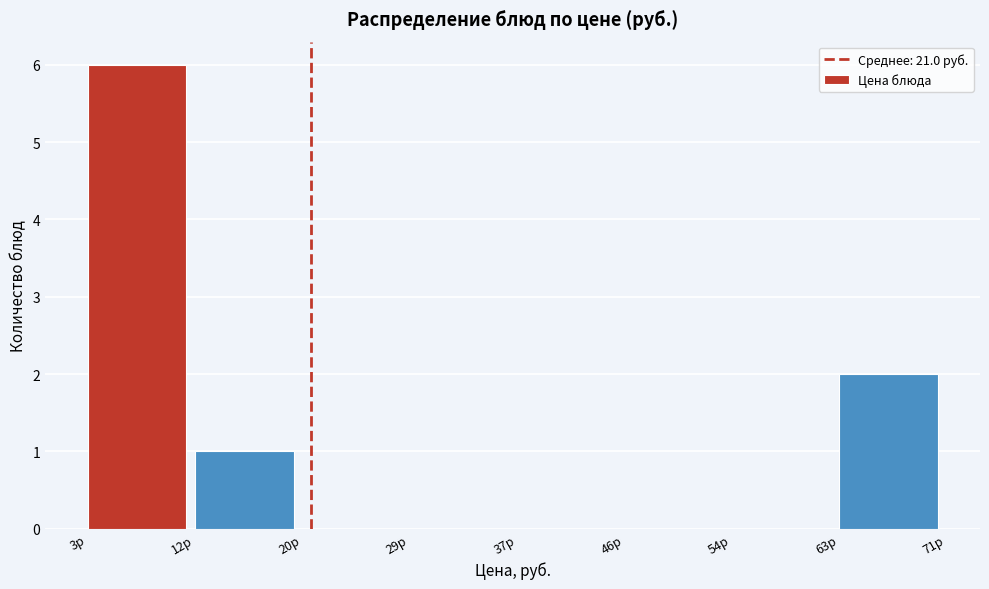

Reading left to right, list every bar in this chart as the range it spans on the x-axis followed by its height. Neither the bar edges nor the heights are printed on the chart, so give them approximately, as read against the axes.

3 to 12: 6
12 to 20: 1
20 to 29: 0
29 to 37: 0
37 to 46: 0
46 to 54: 0
54 to 63: 0
63 to 71: 2